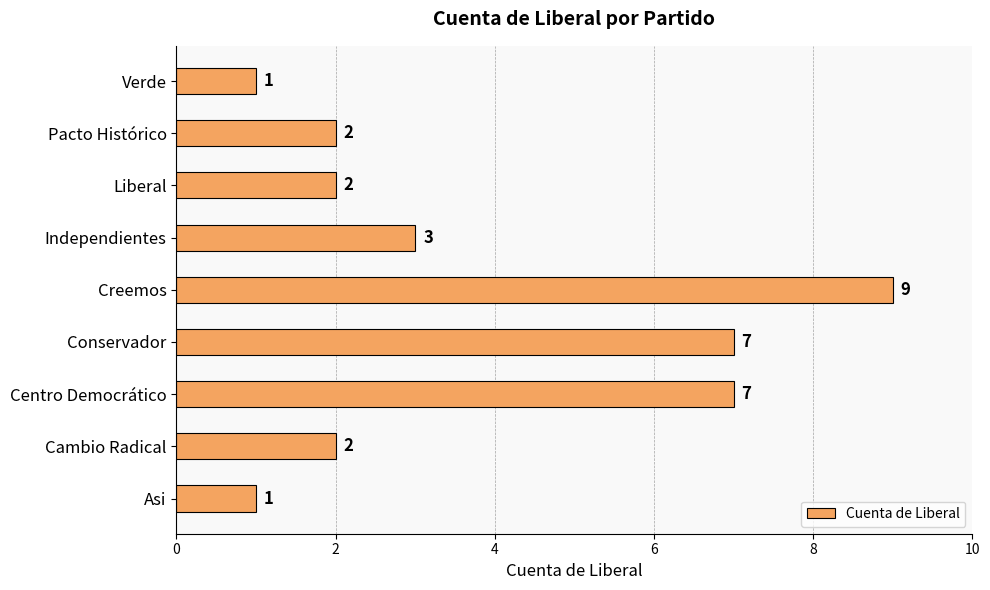

How many values are below 2?

2